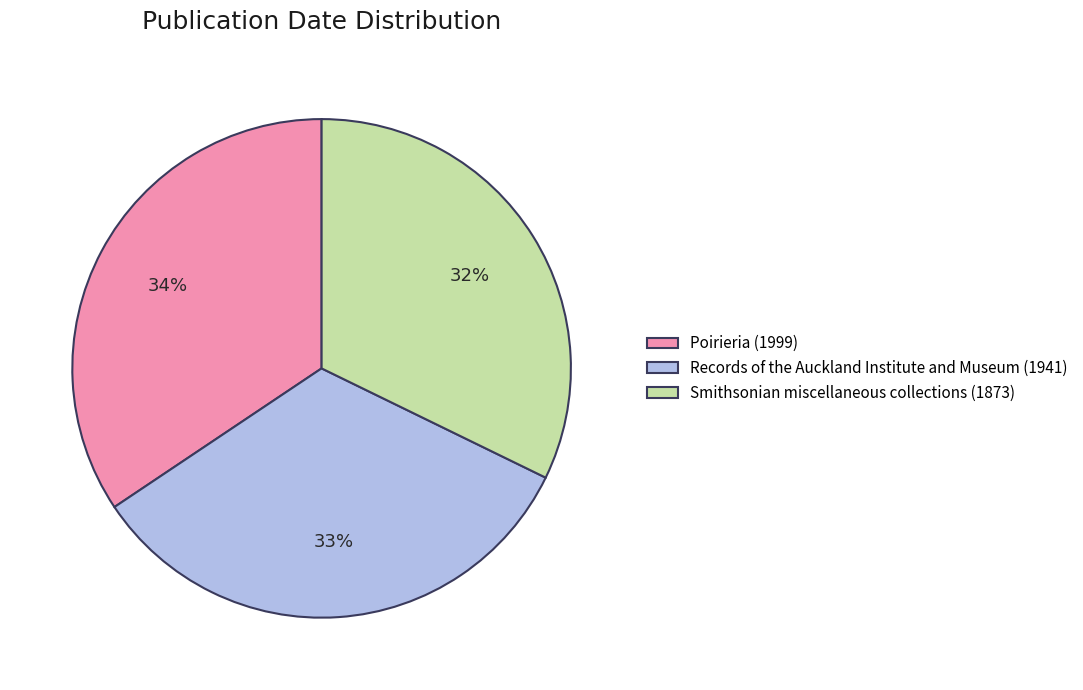

The Poirieria (1999) slice represents 34% of the pie. True or false?

True